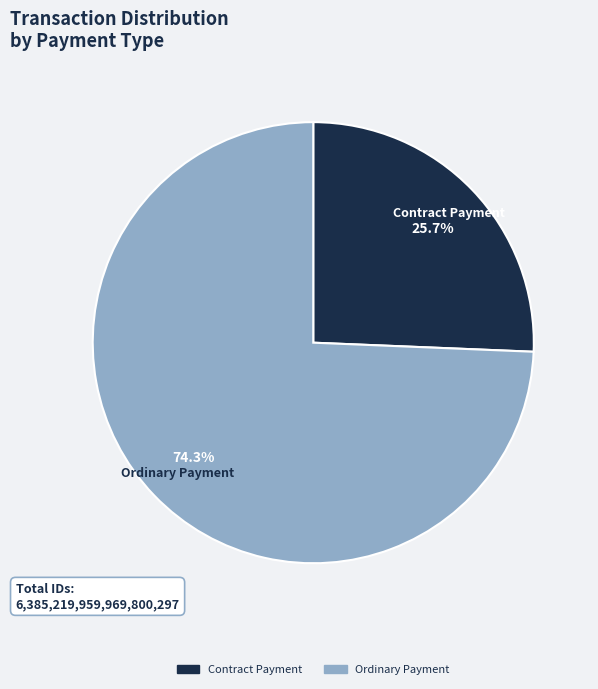

How many slices are in this pie chart?

2